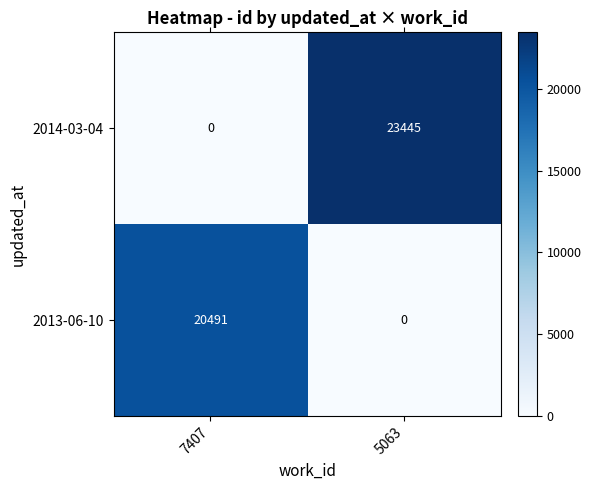

How many values in the 2014-03-04 series are below 23445?

1